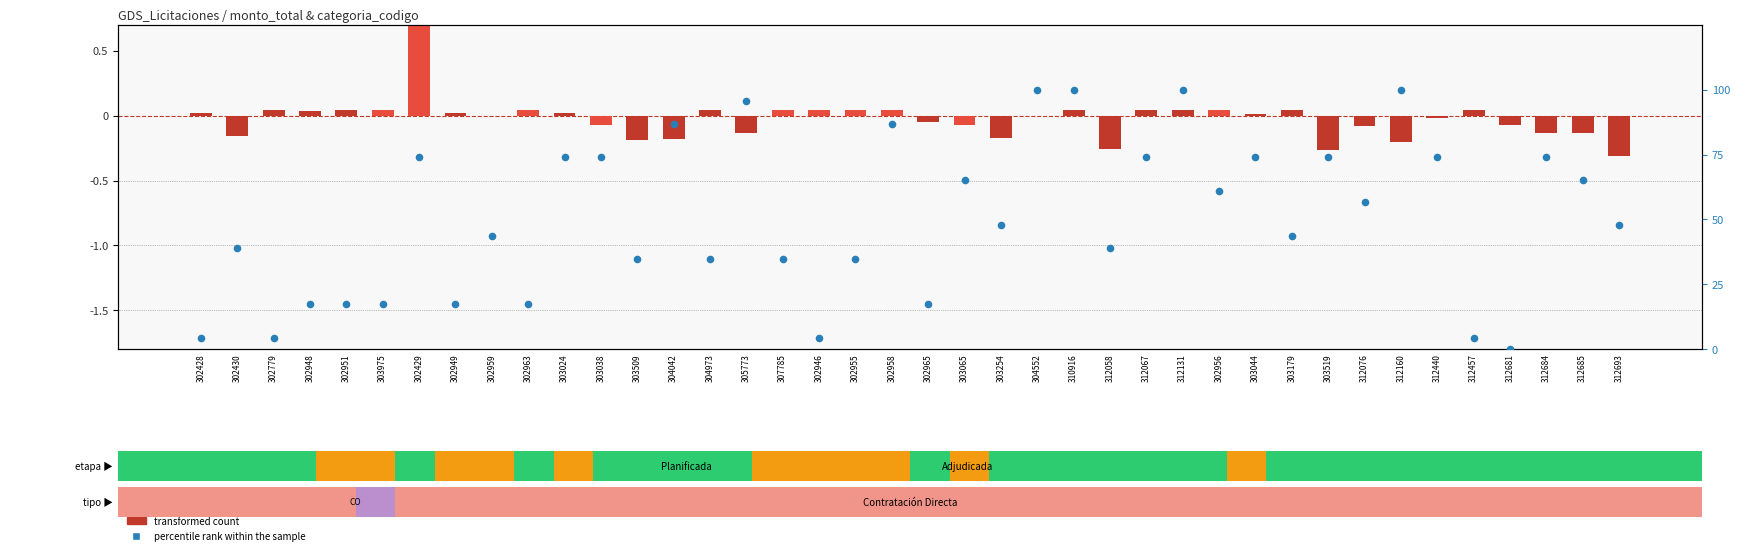

What is the total value across all series at 312684?

73.8